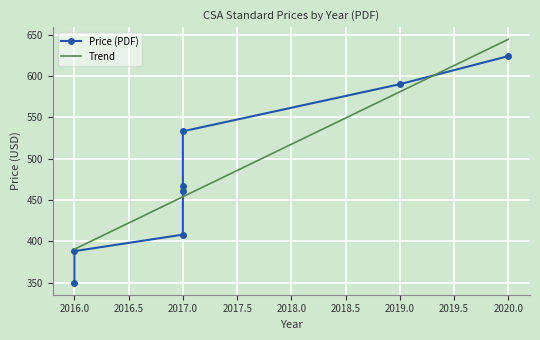

Approximately how many times larger is the value at 2020 compared to 2017?

1.5